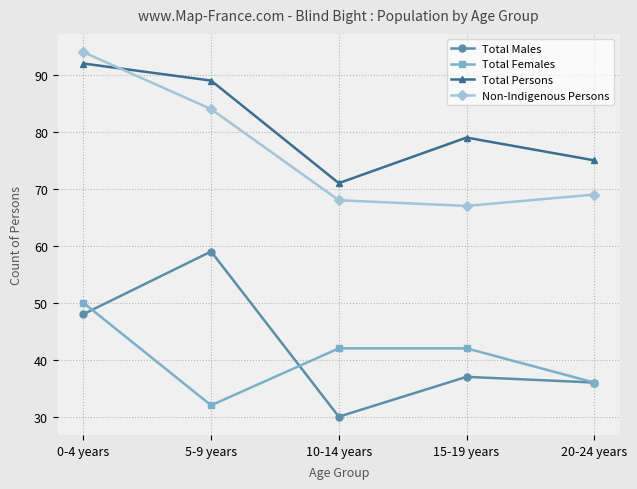

Reading left to right, what are all the values shown in this chart?

Total Males: 0-4 years=48	5-9 years=59	10-14 years=30	15-19 years=37	20-24 years=36
Total Females: 0-4 years=50	5-9 years=32	10-14 years=42	15-19 years=42	20-24 years=36
Total Persons: 0-4 years=92	5-9 years=89	10-14 years=71	15-19 years=79	20-24 years=75
Non-Indigenous Persons: 0-4 years=94	5-9 years=84	10-14 years=68	15-19 years=67	20-24 years=69